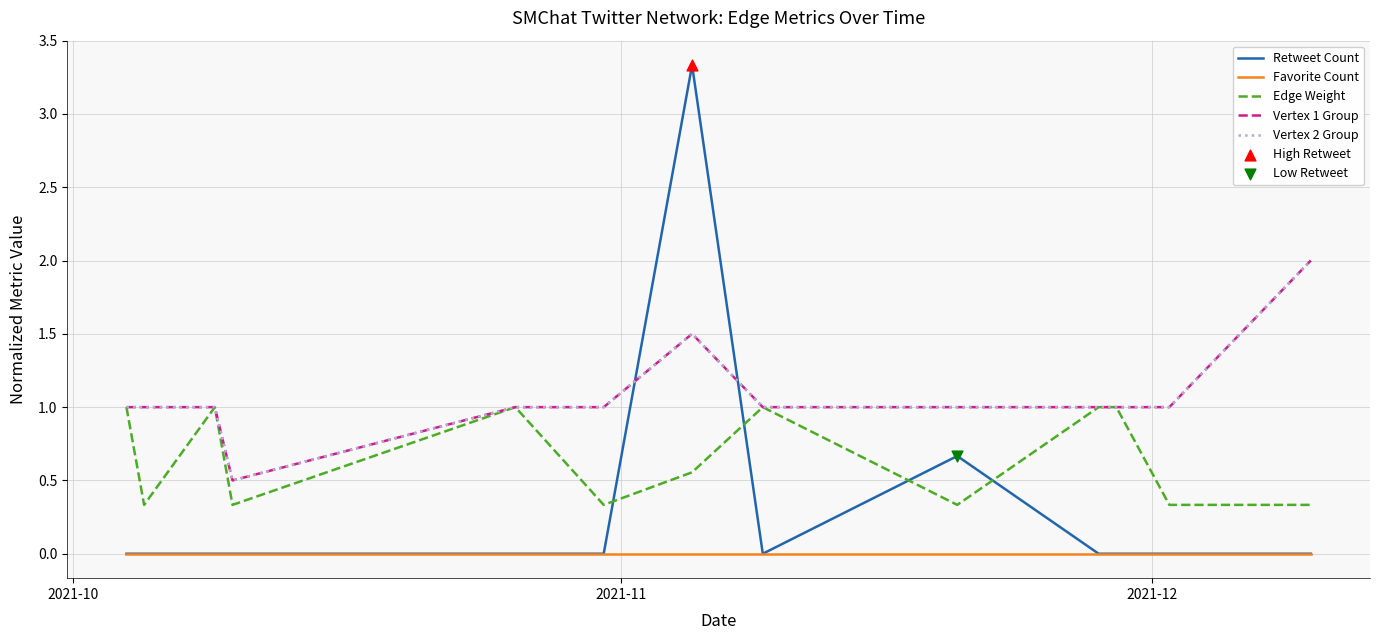

At how many categories does at least one series exceed 0?

13